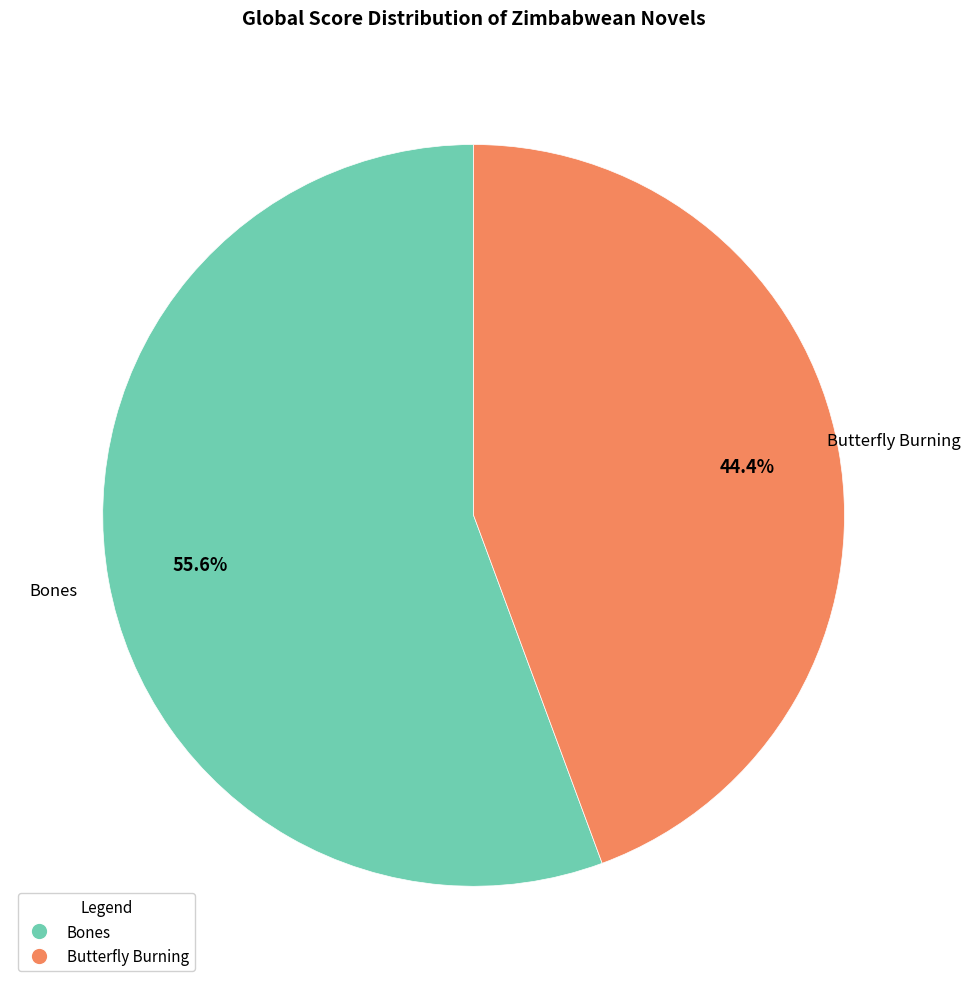

Rank the categories by value from lowest to highest.

Butterfly Burning, Bones